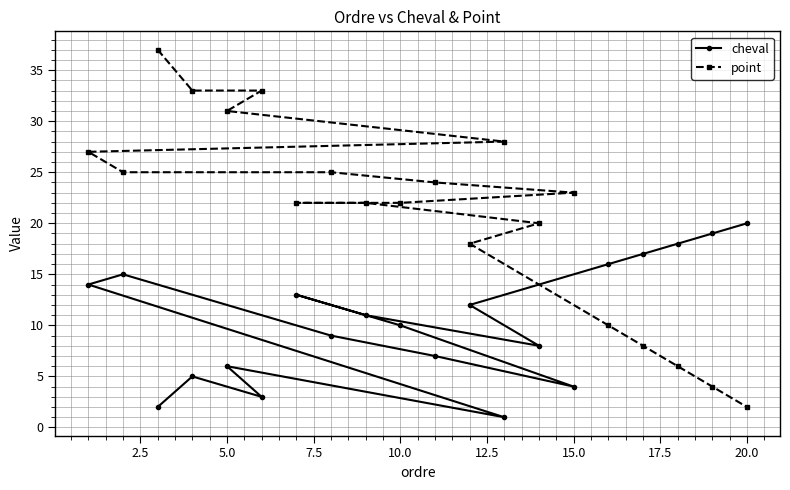

Which series has the largest range (max minus min)?

point